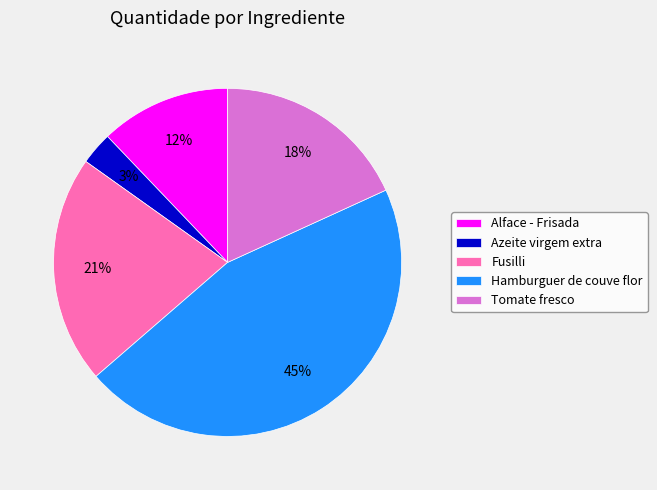

What is the largest slice in the pie chart?

Hamburguer de couve flor